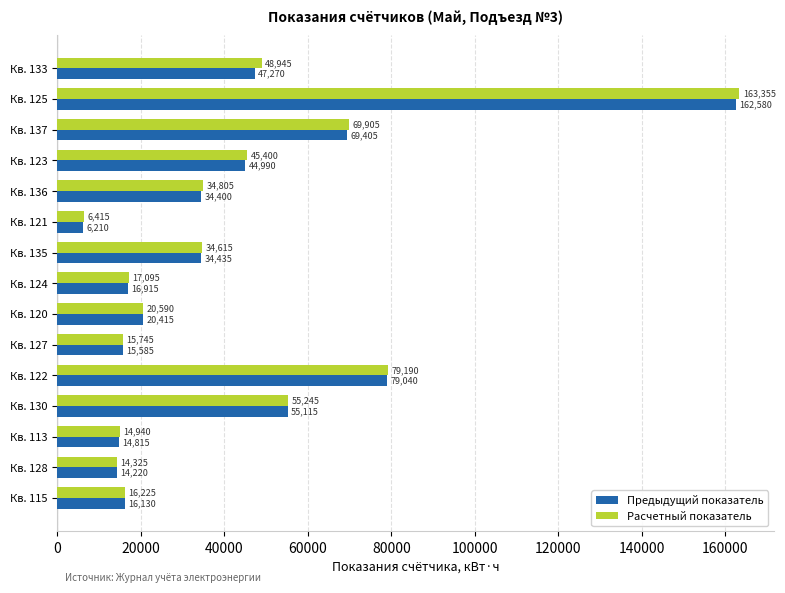

At which category is the sum across all series the highest?

Кв. 125